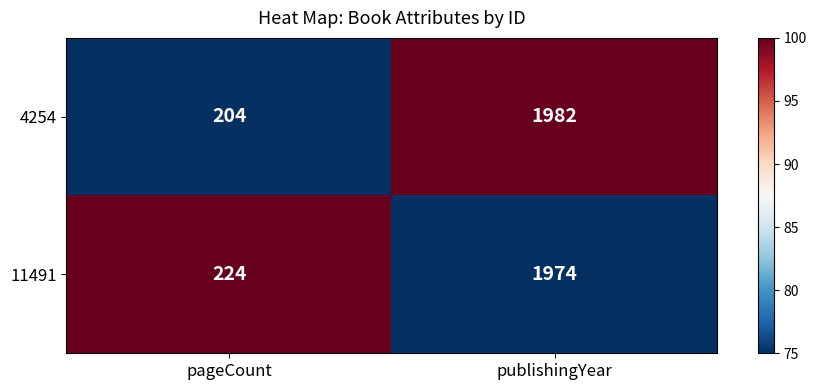

Count the number of categories in the chart.

2